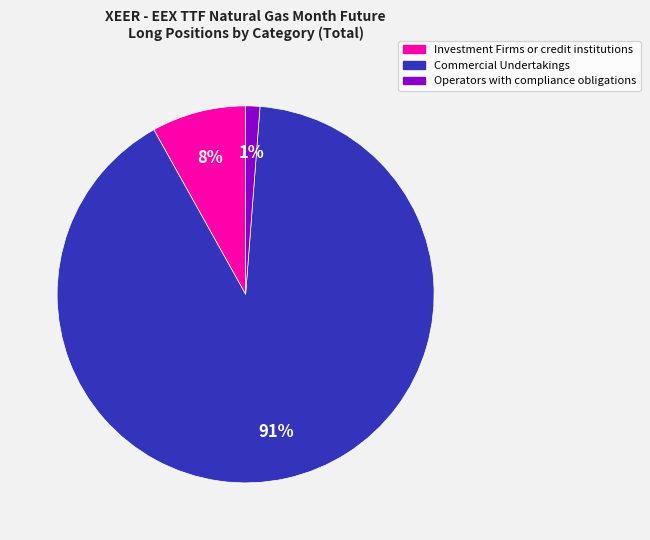

What is the smallest slice in the pie chart?

Operators with compliance obligations